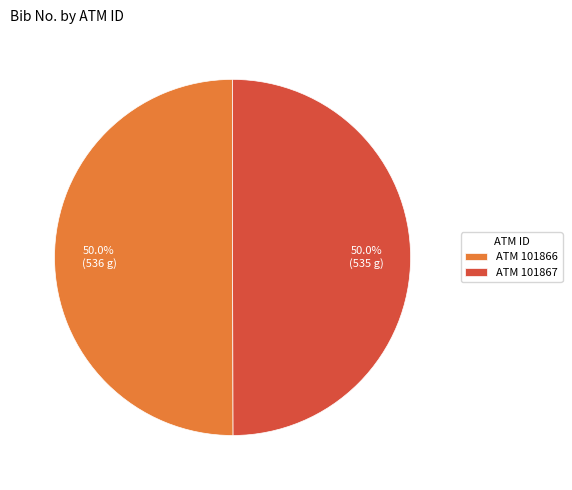

What percentage do ATM 101866 and ATM 101867 together represent?

100.0%